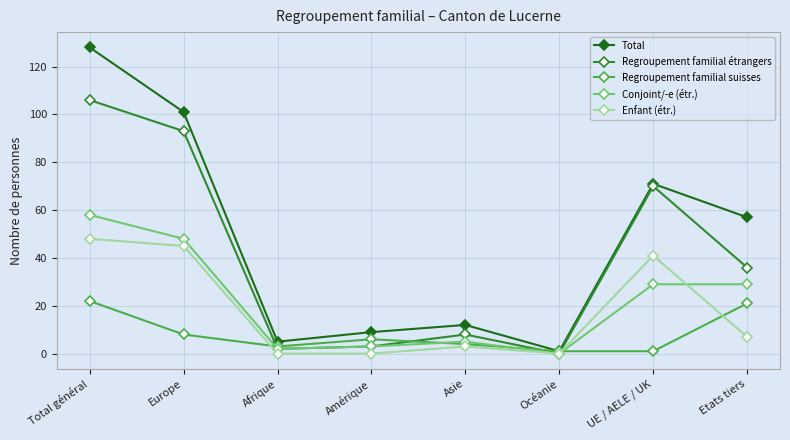

Rank the categories by Total value from lowest to highest.

Océanie, Afrique, Amérique, Asie, Etats tiers, UE / AELE / UK, Europe, Total général